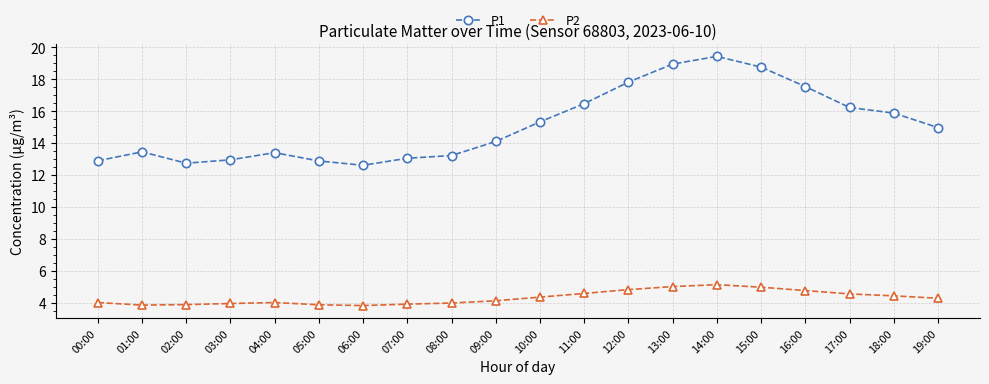

Is it true that P2 equals 3.0 at 19:00?

False